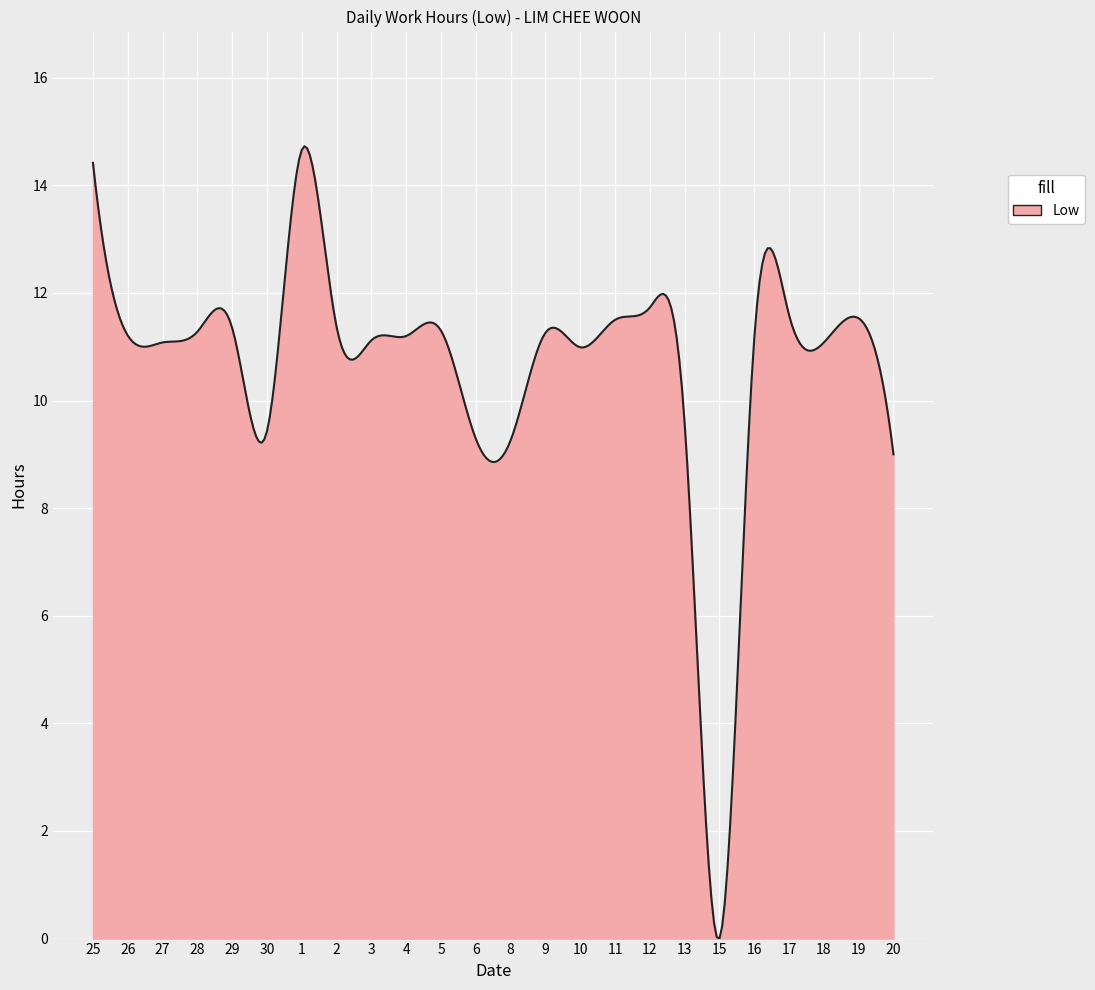

What is the maximum value shown in the chart?

14.7